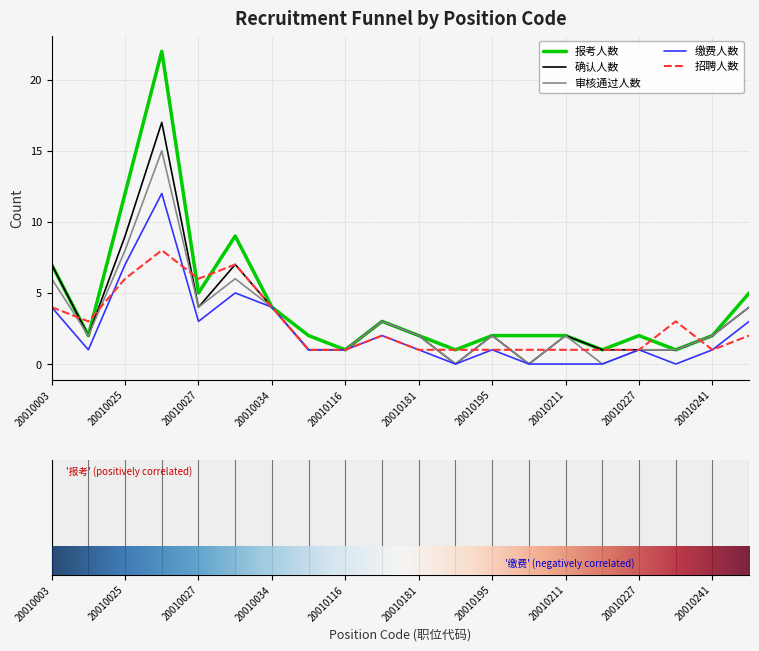

Which series has the largest range (max minus min)?

报考人数